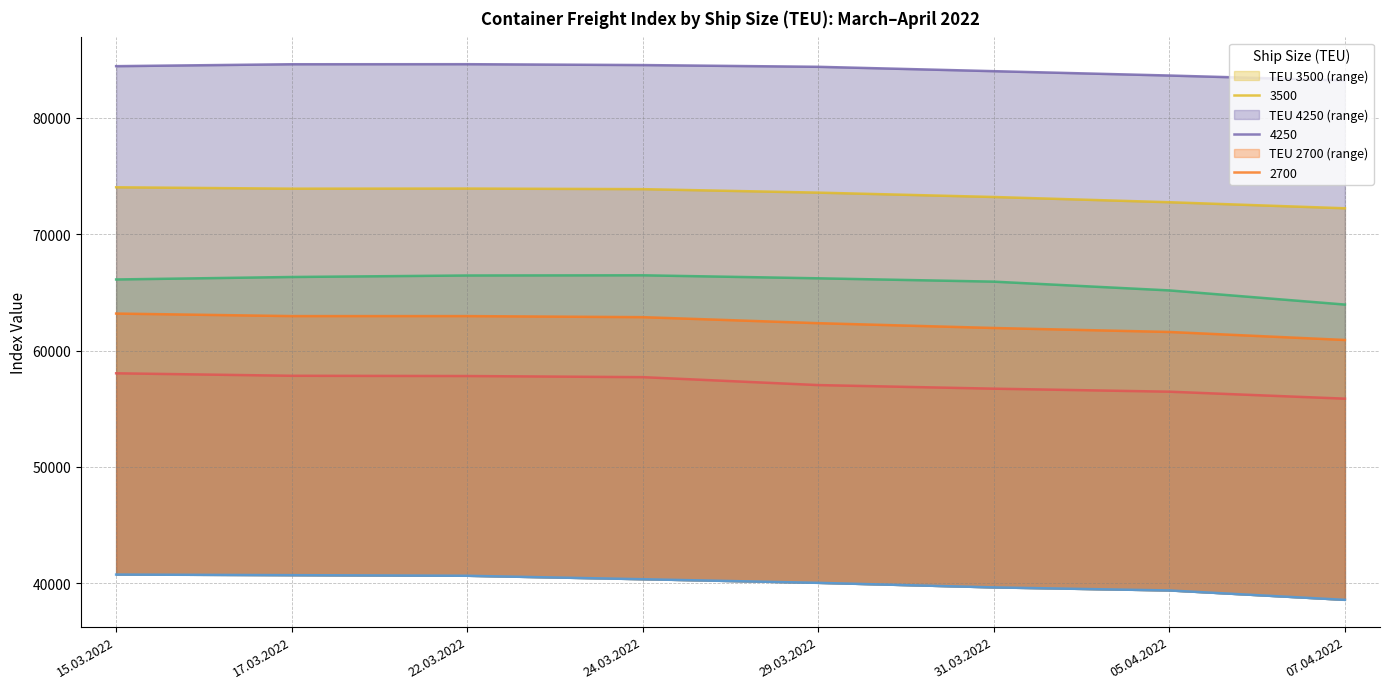

What is the average value of the 1700 series?

65824